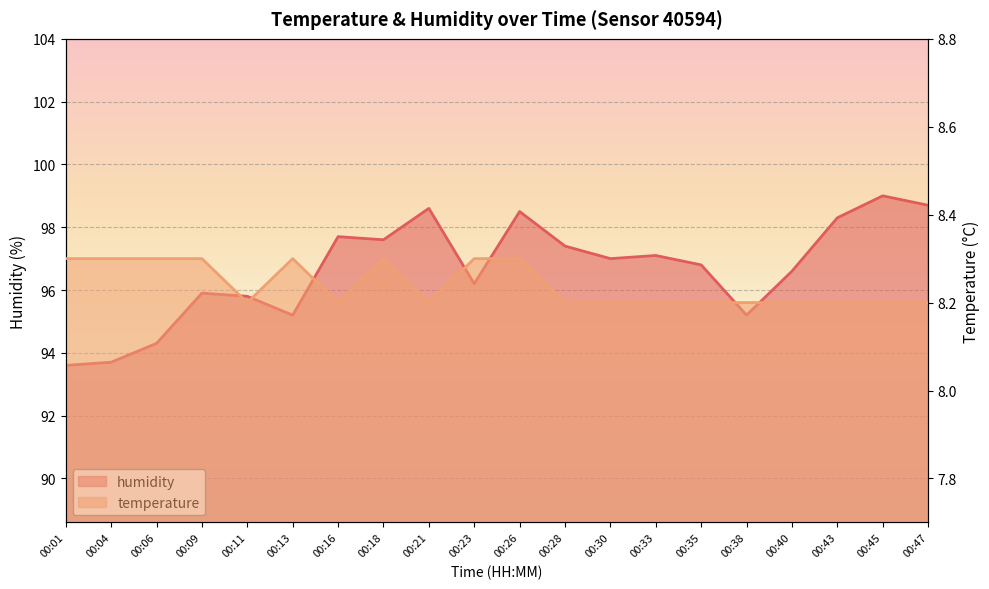

In humidity, how many points are lower than both neighbors (excluding endpoints)?

5